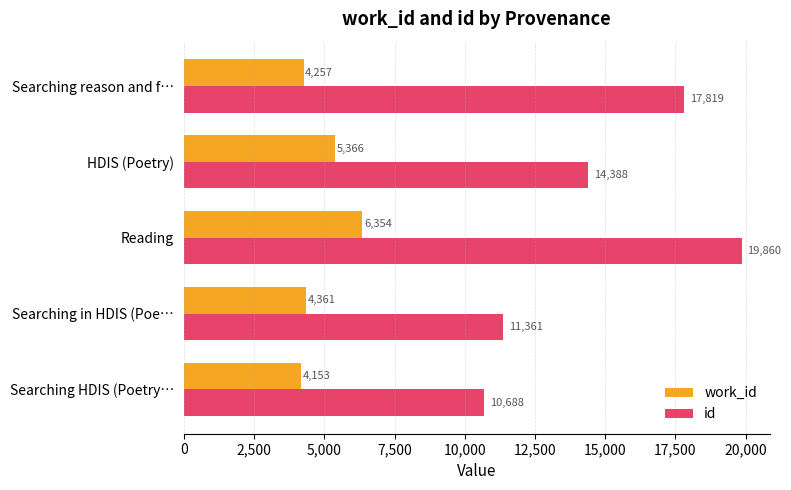

What are all the series names shown in the legend?

work_id, id